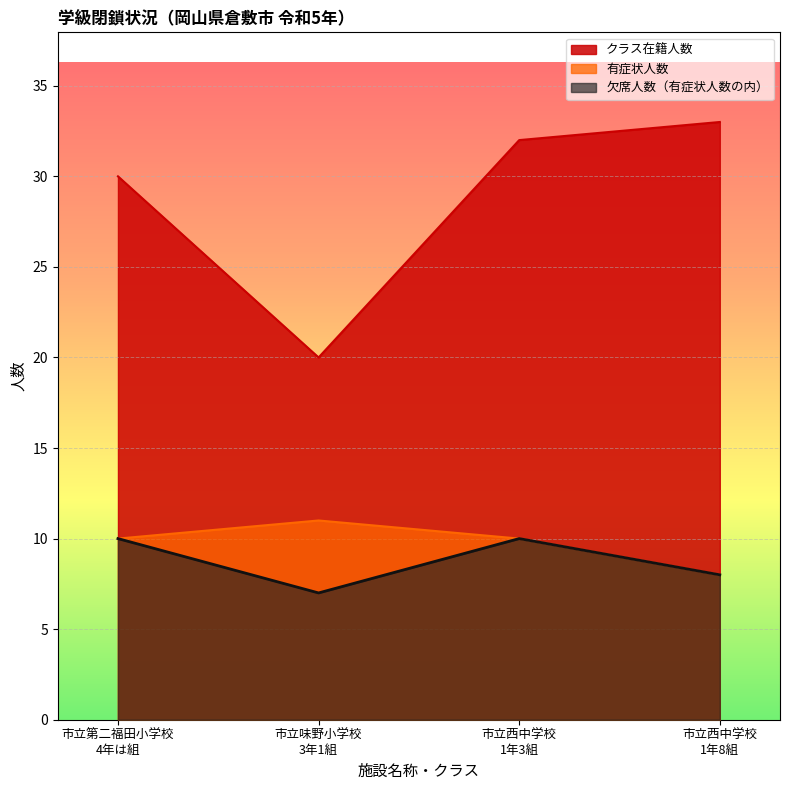

What is the label of the 4th point from the left?

市立西中学校
1年8組